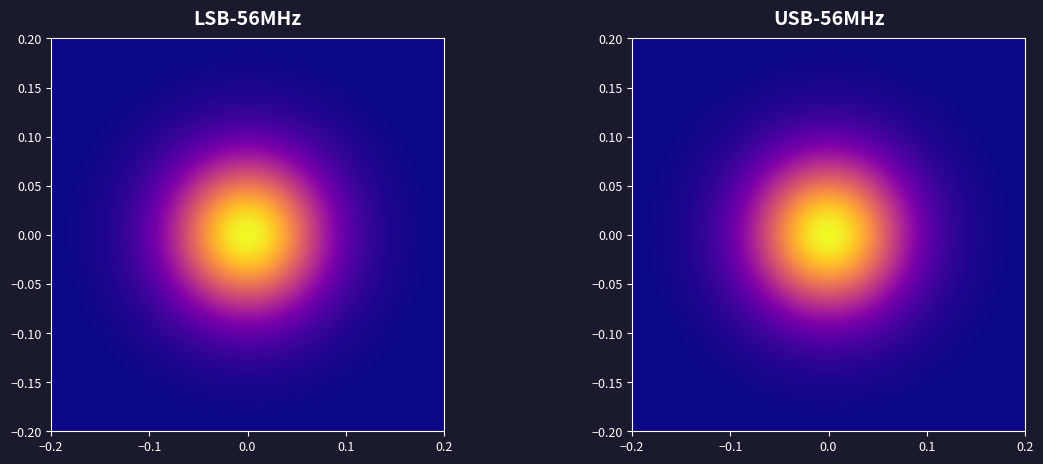

True or false: 0c85d0342875aeb8cbe073806d980f532fc90ef has a value of 11 at io_index.

False